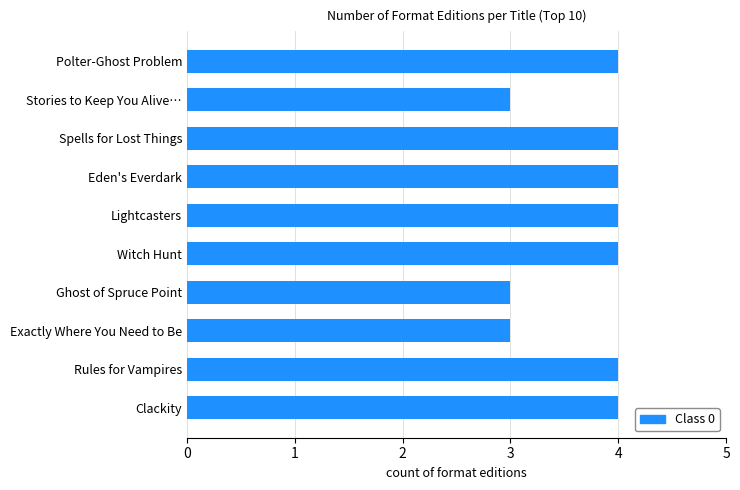

What is the average value?

4